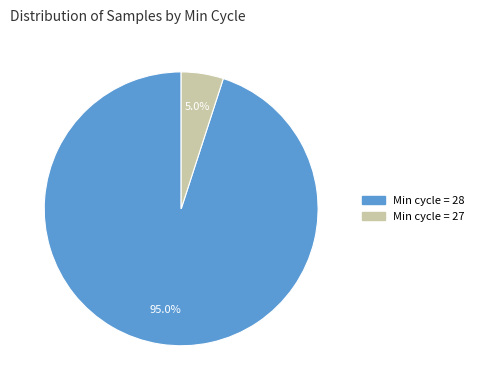

Between Min cycle = 27 and Min cycle = 28, which is larger?

Min cycle = 28